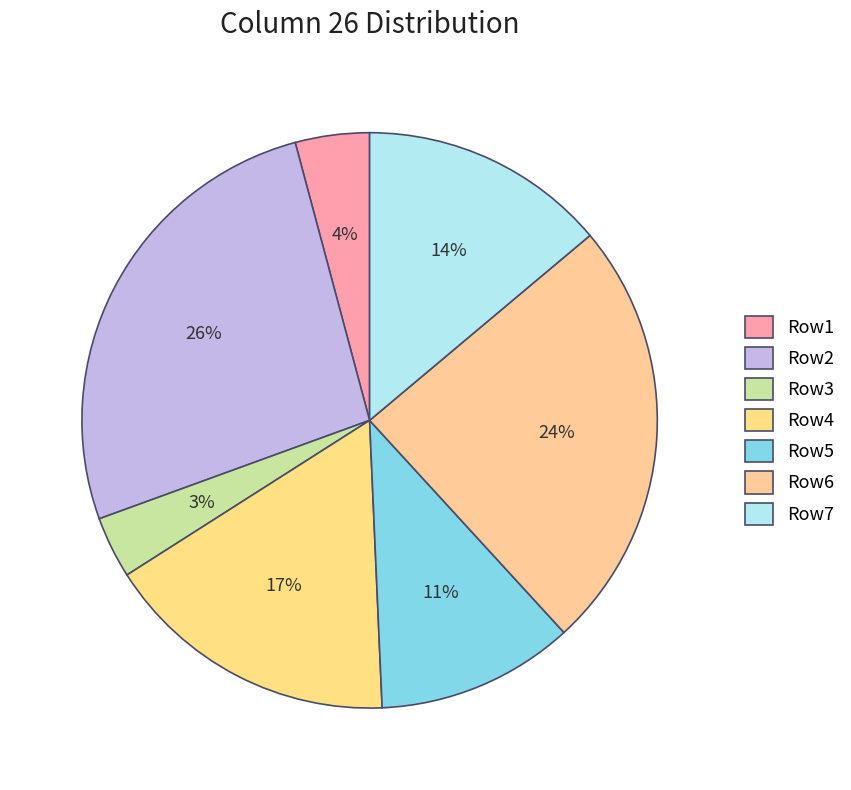

How many slices are in this pie chart?

7